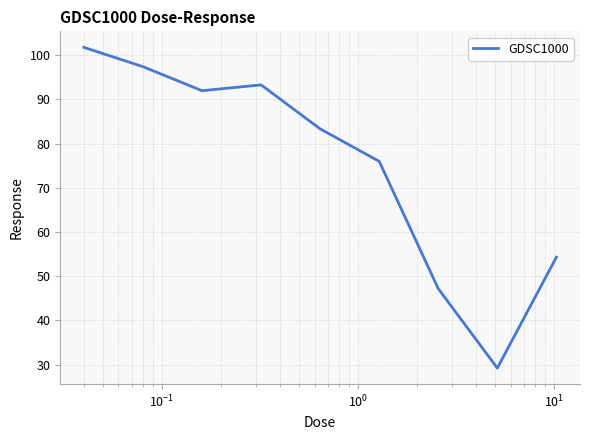

How many series are shown in this chart?

1